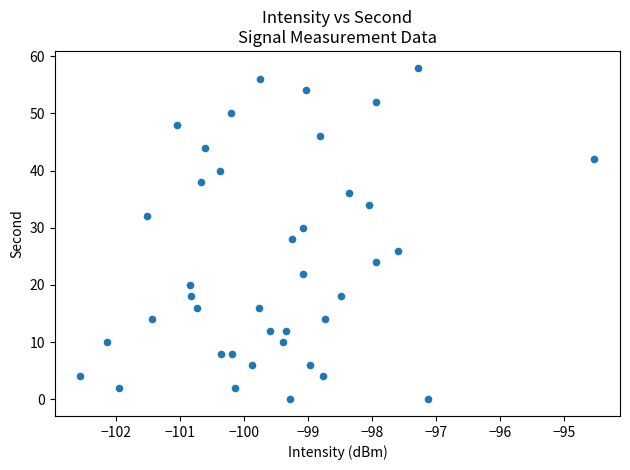

What is the range of Y values (max minus min)?

58